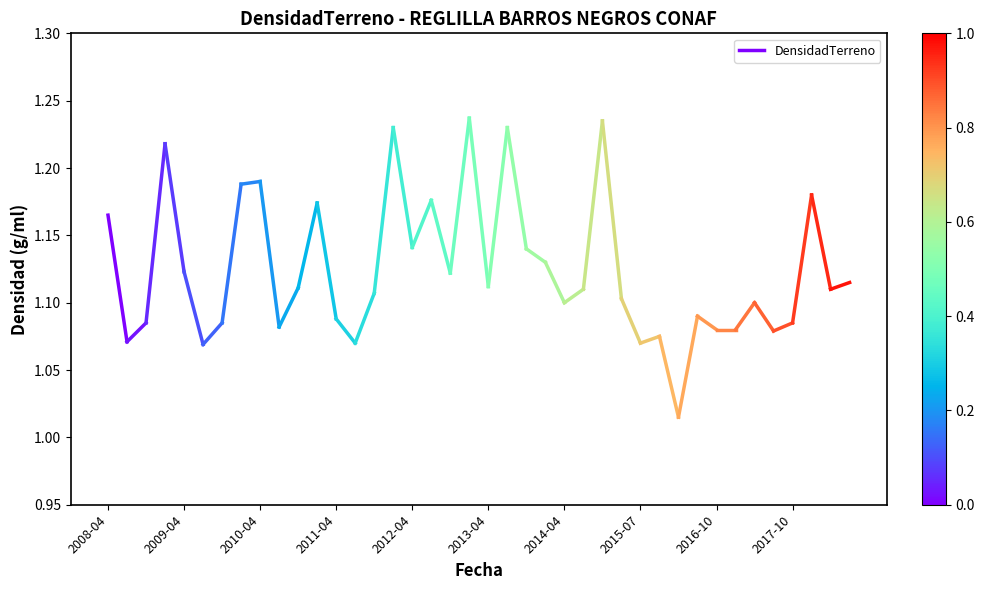

Which has a higher value, 2009-04 or 2008-04?

2008-04